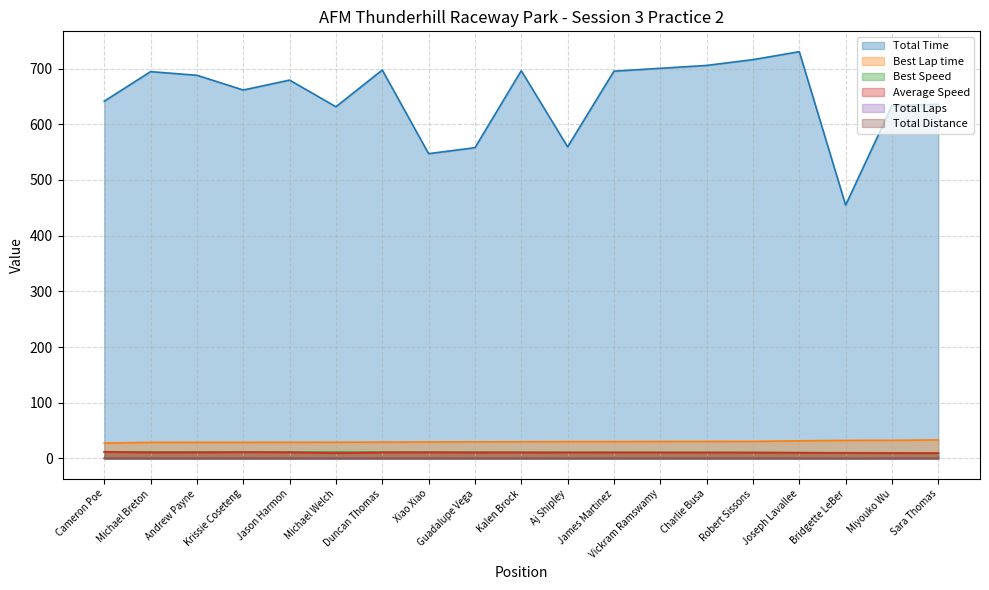

Which series changed the most between Vickram Ramswamy and Charlie Busa?

Total Time